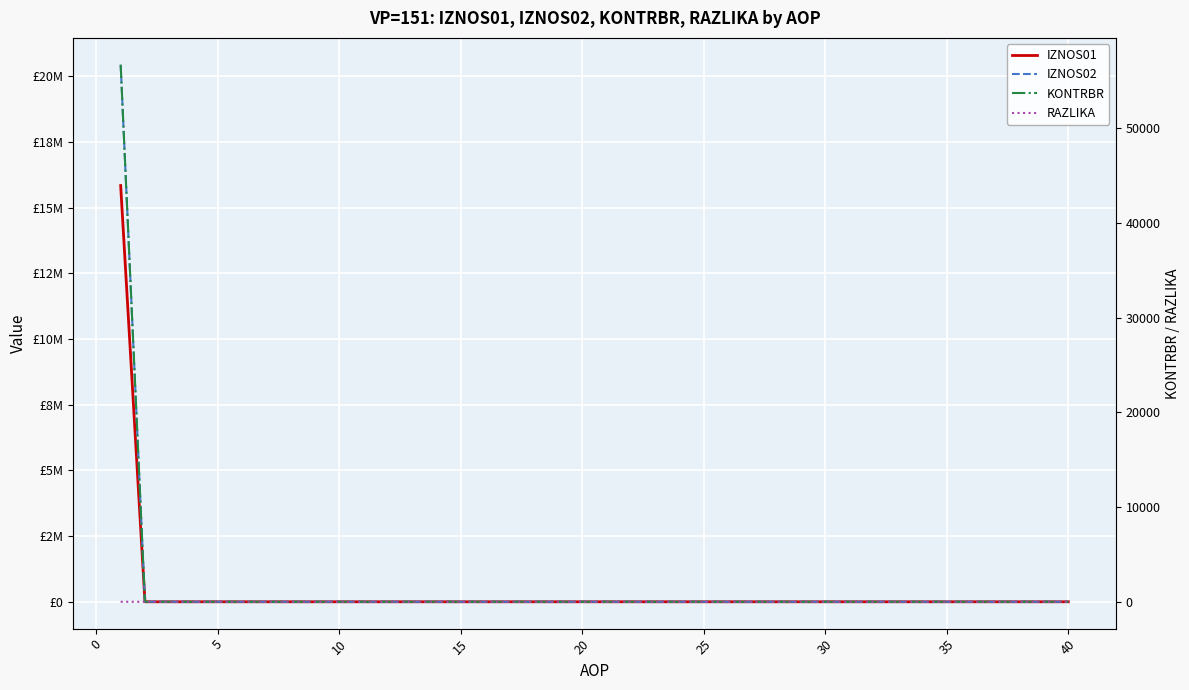

What is the greatest value displayed?

20439642.0